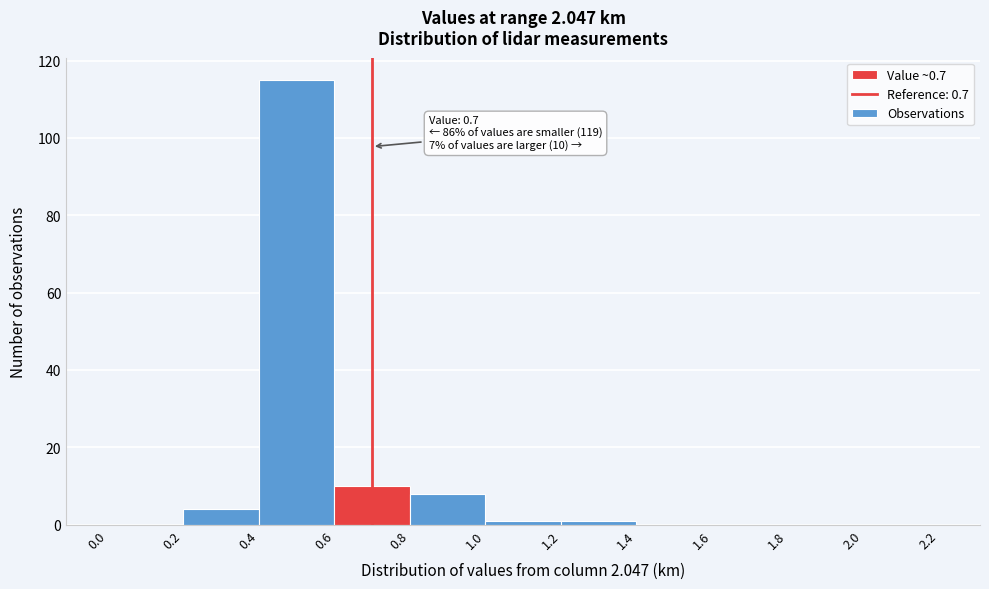

Which range on the x-axis has the tallest bar?

0.4 to 0.6